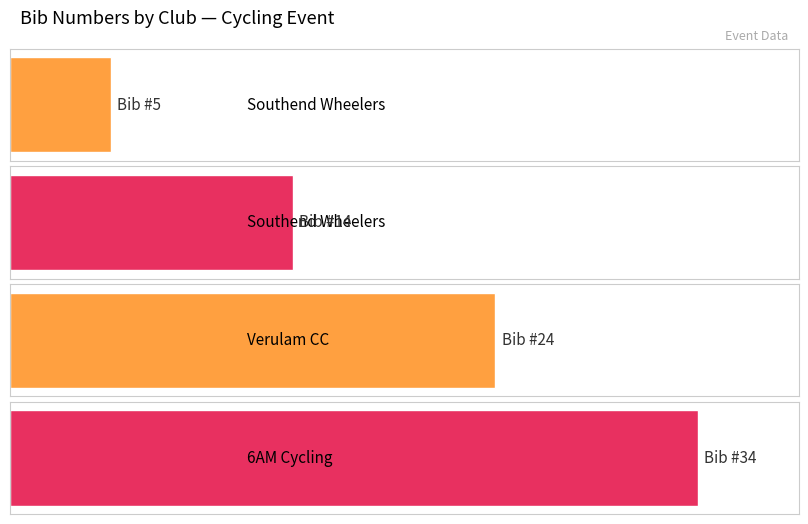

At which category does the chart reach its peak across all series?

6AM Cycling (Damien Foy)